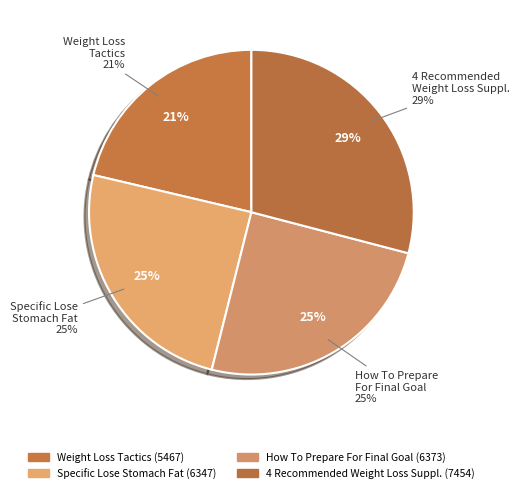

Rank the categories by value from highest to lowest.

4 Recommended Weight Loss Supplements, How To Prepare For Reaching Your Final Goal, Specific Lose Stomach Fat Exercises, Weight Loss Tactics And Techniques